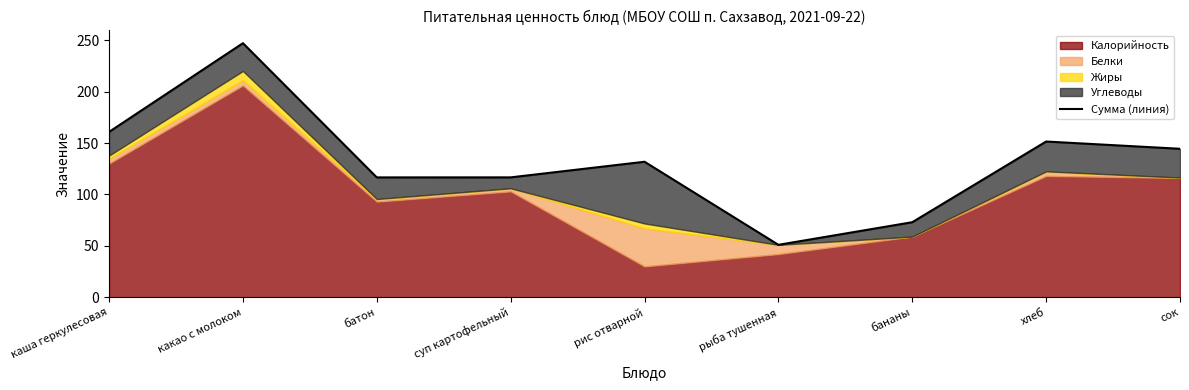

What is the minimum value shown in the chart?

51.0